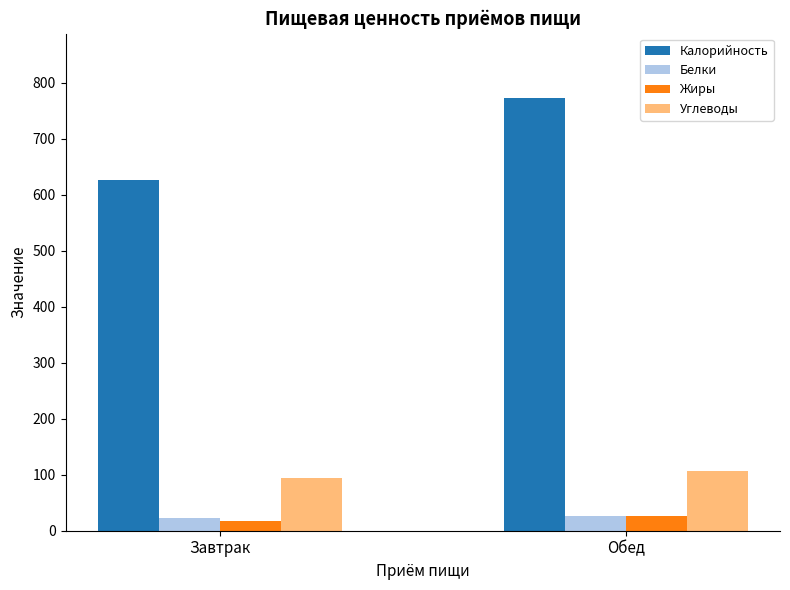

Is it true that Жиры equals 26.3 at Обед?

True